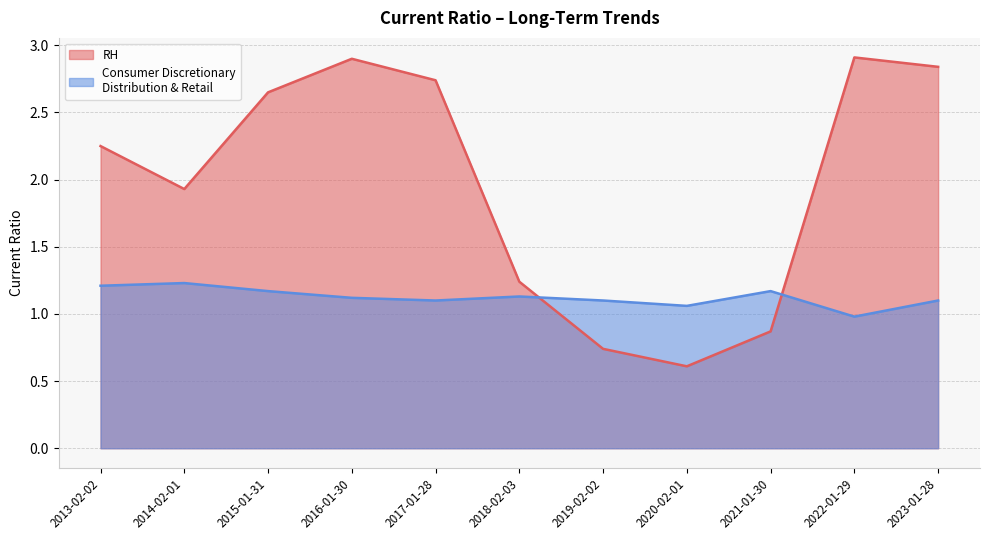

True or false: Consumer Discretionary Distribution & Retail has a value of 1.0 at 2022-01-29.

True